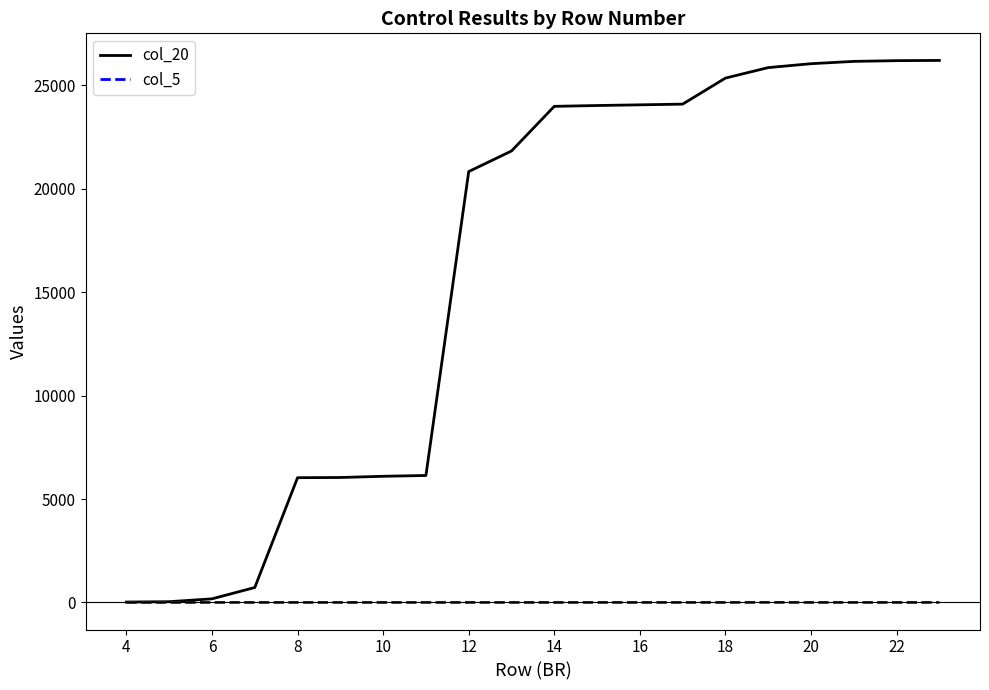

Which series has the widest spread of values?

col_20